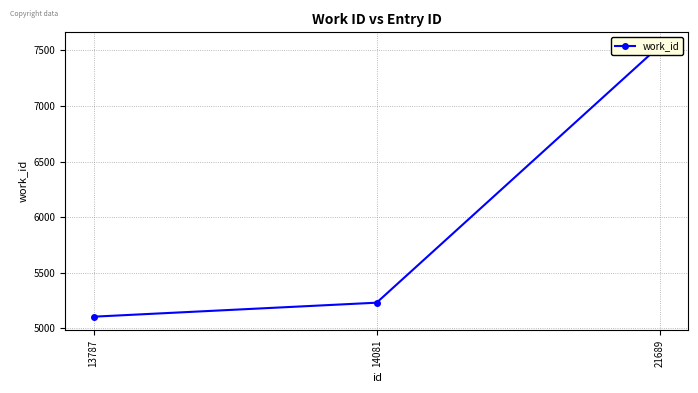

At which label does the data first exceed 5229?

21689